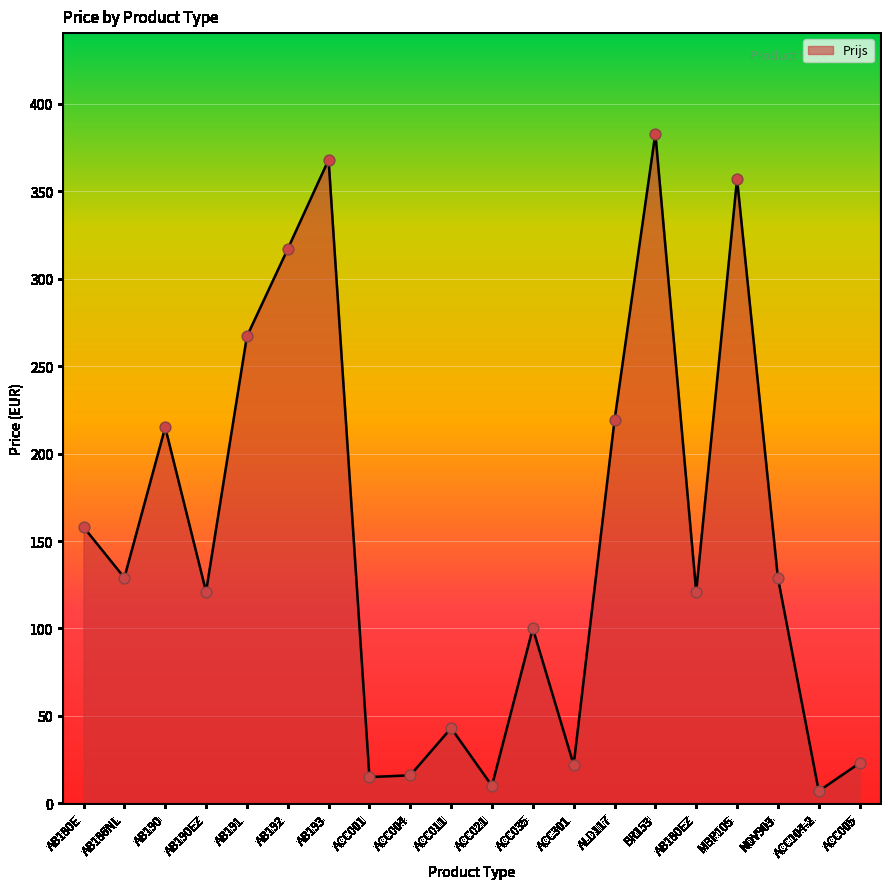

What is the change in value from AB180EZ to ACC005?

-98